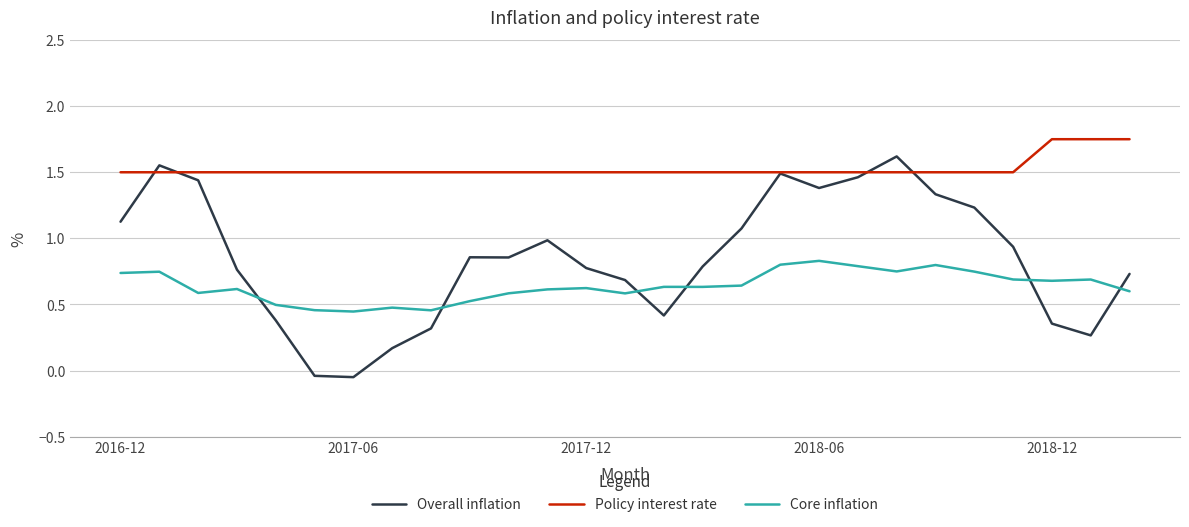

Which series has the widest spread of values?

Overall inflation